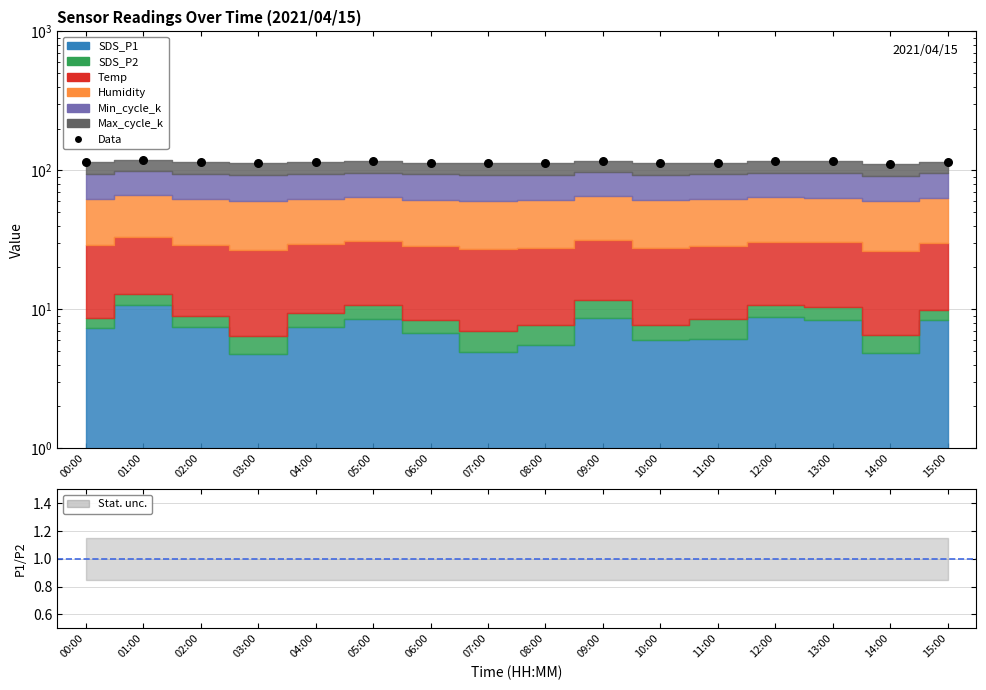

Which series contains the highest Y value?

Data